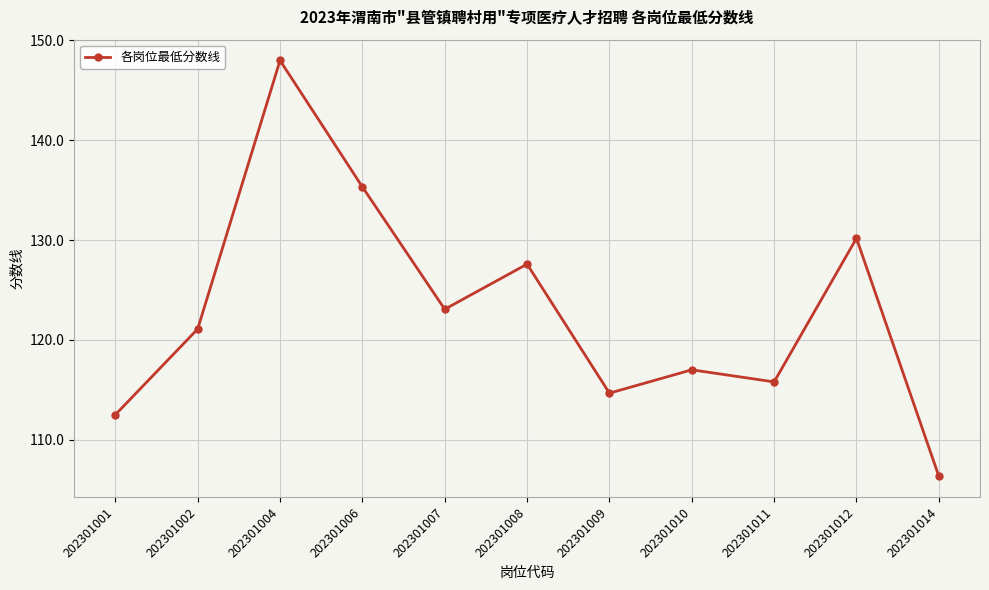

Which category has the lowest value across all series?

202301014